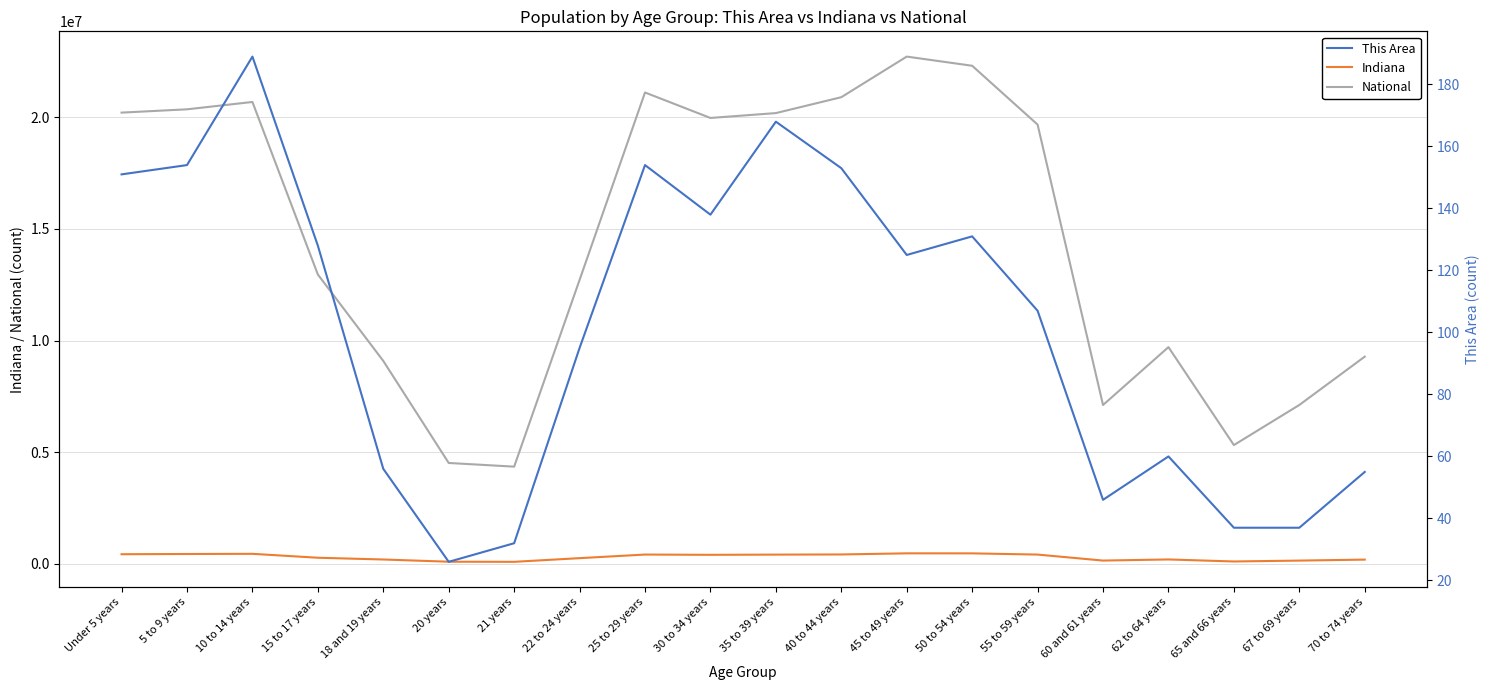

Rank the series by their maximum value, from highest to lowest.

National, Indiana, This Area